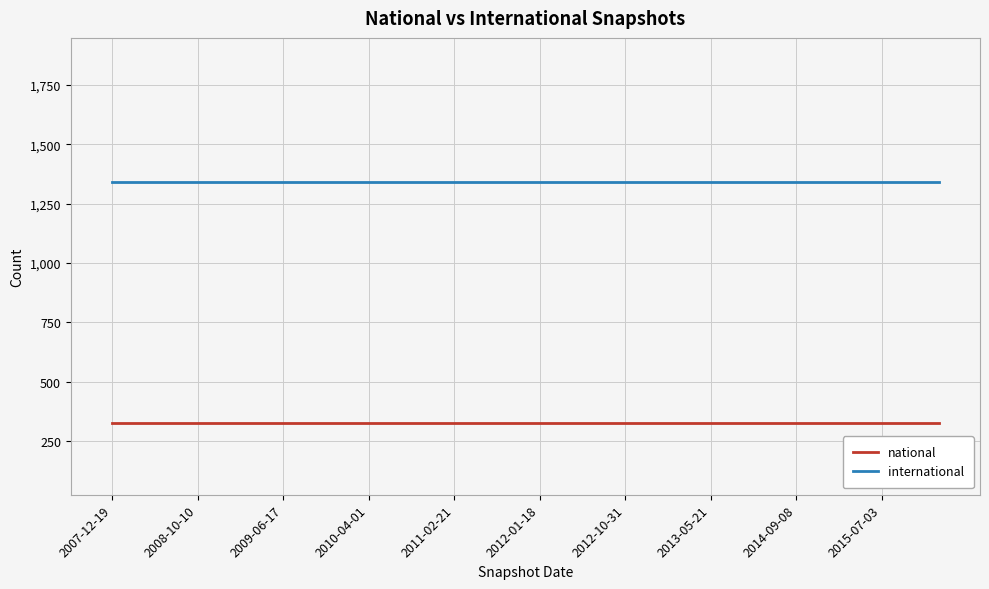

List the series in order of their peak value, lowest first.

national, international